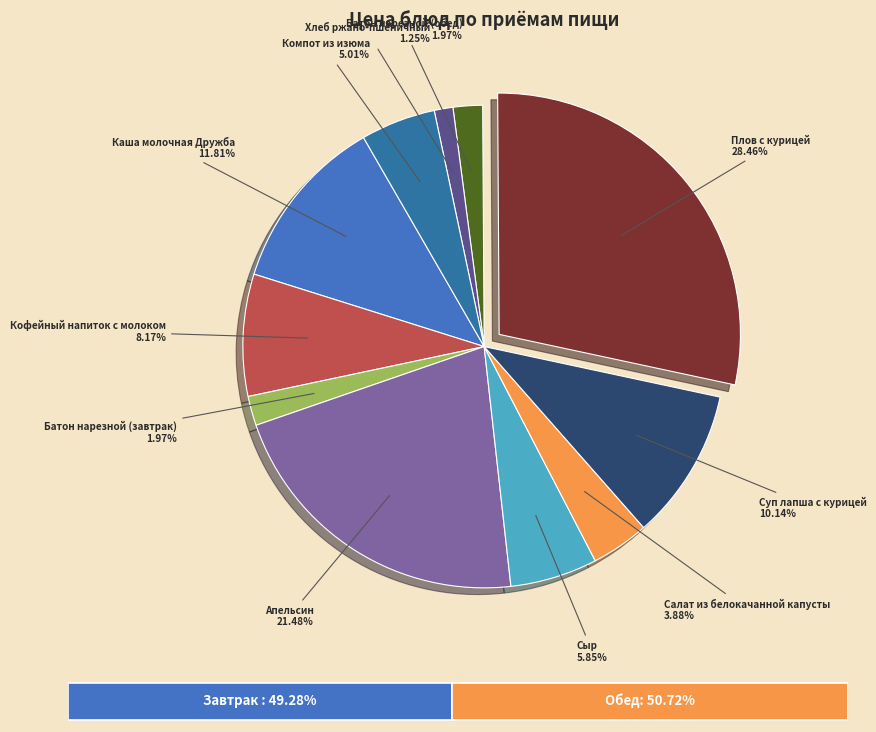

How many slices are in this pie chart?

11